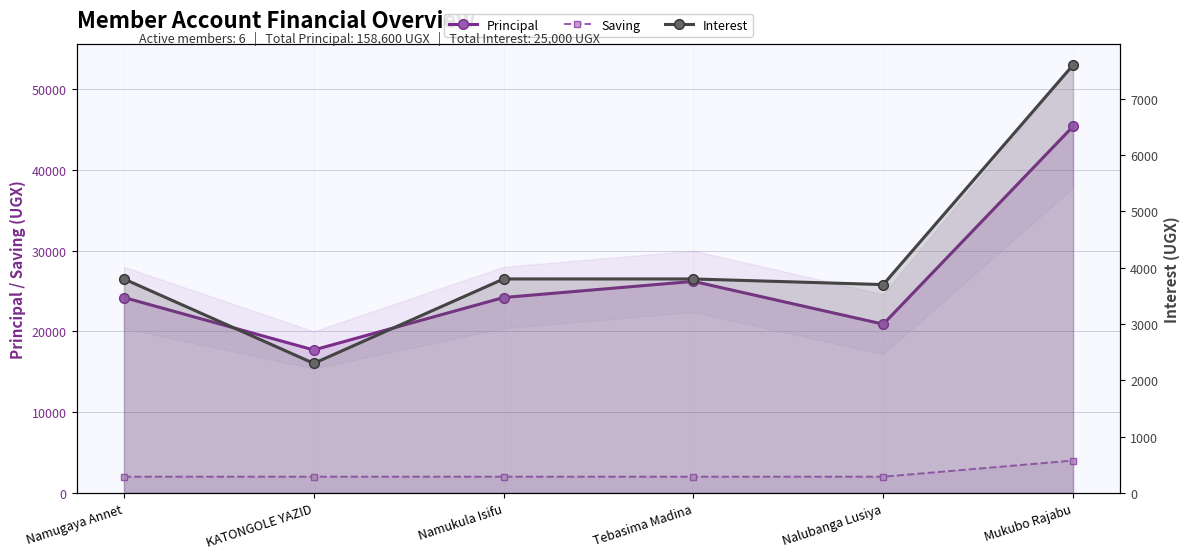

How many lines are shown in the chart?

3